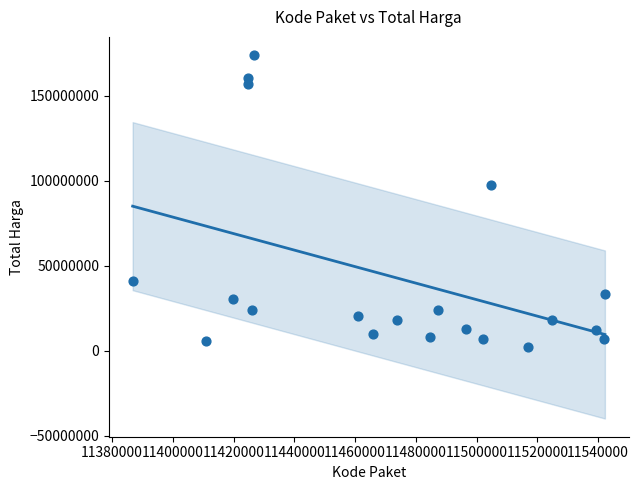

What is the range of Y values (max minus min)?

171850000